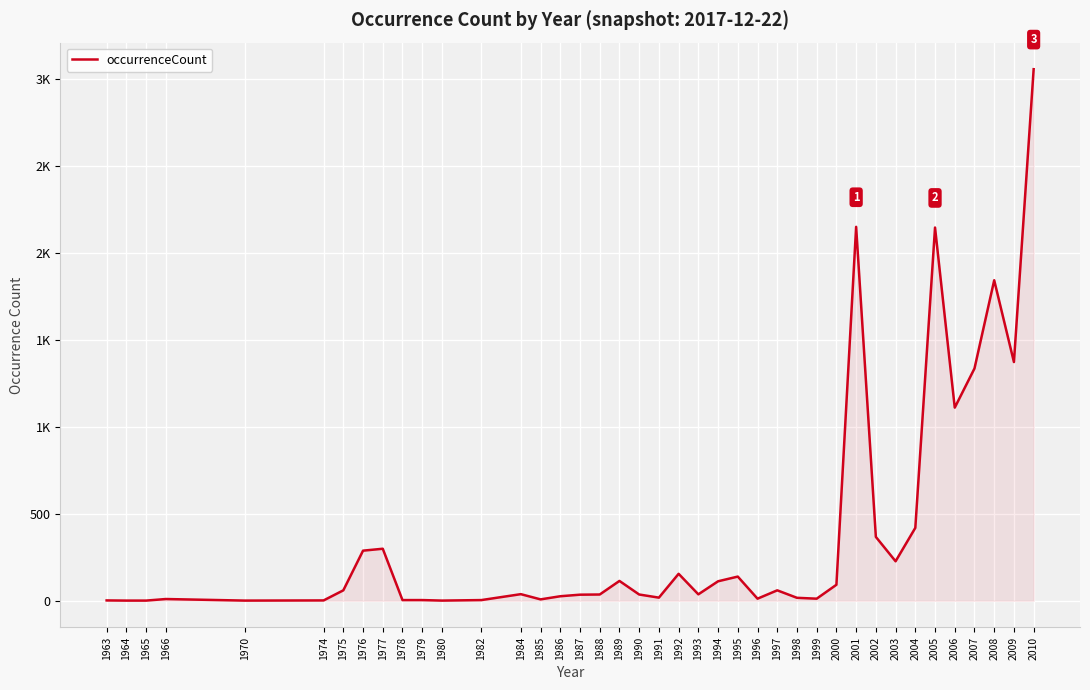

What is the value of the 33rd point from the left?

227